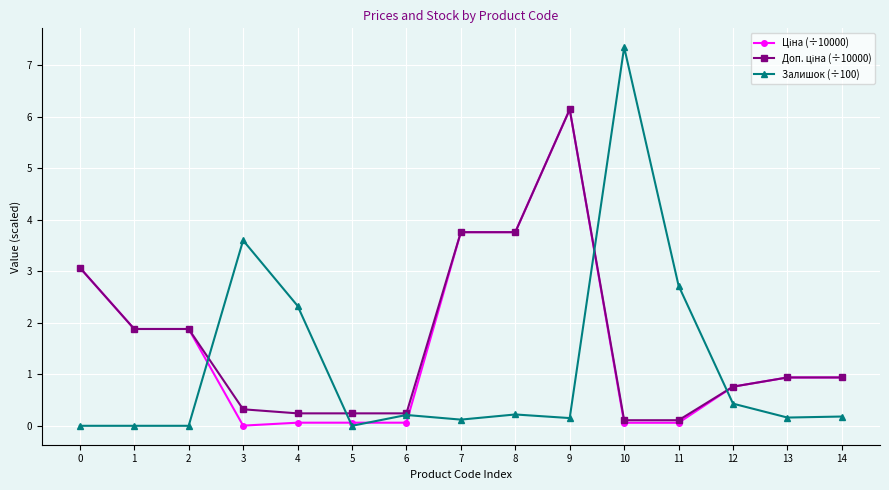

Is it true that Залишок (÷100) equals 3.6 at 3?

True